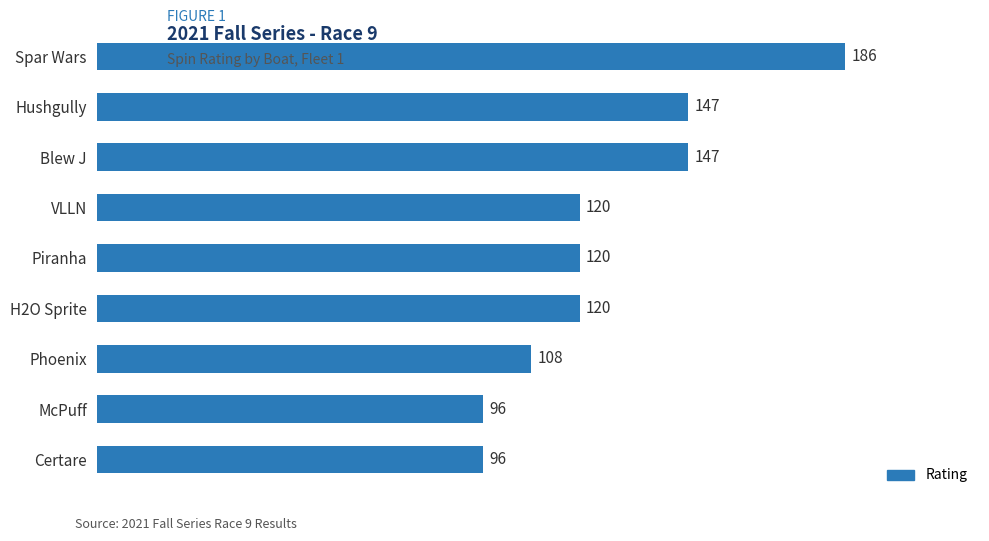

Reading bottom to top, transcribe all the data shown in this chart.

Certare=96	McPuff=96	Phoenix=108	H2O Sprite=120	Piranha=120	VLLN=120	Blew J=147	Hushgully=147	Spar Wars=186